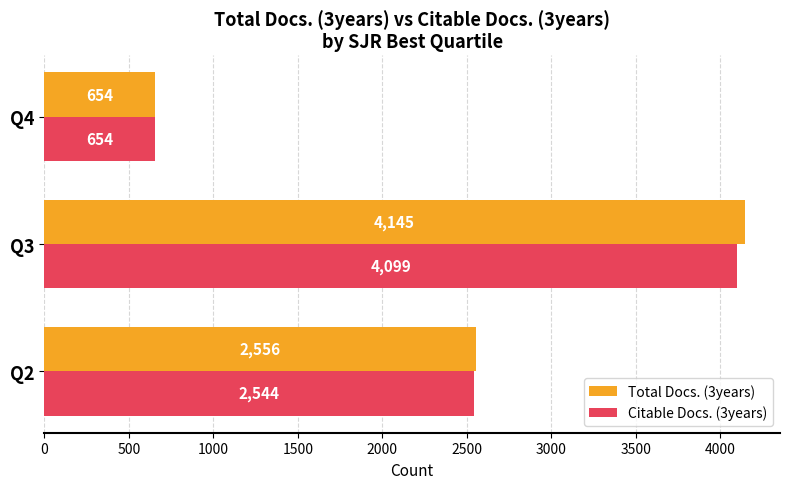

At which category is the sum across all series the highest?

Q3